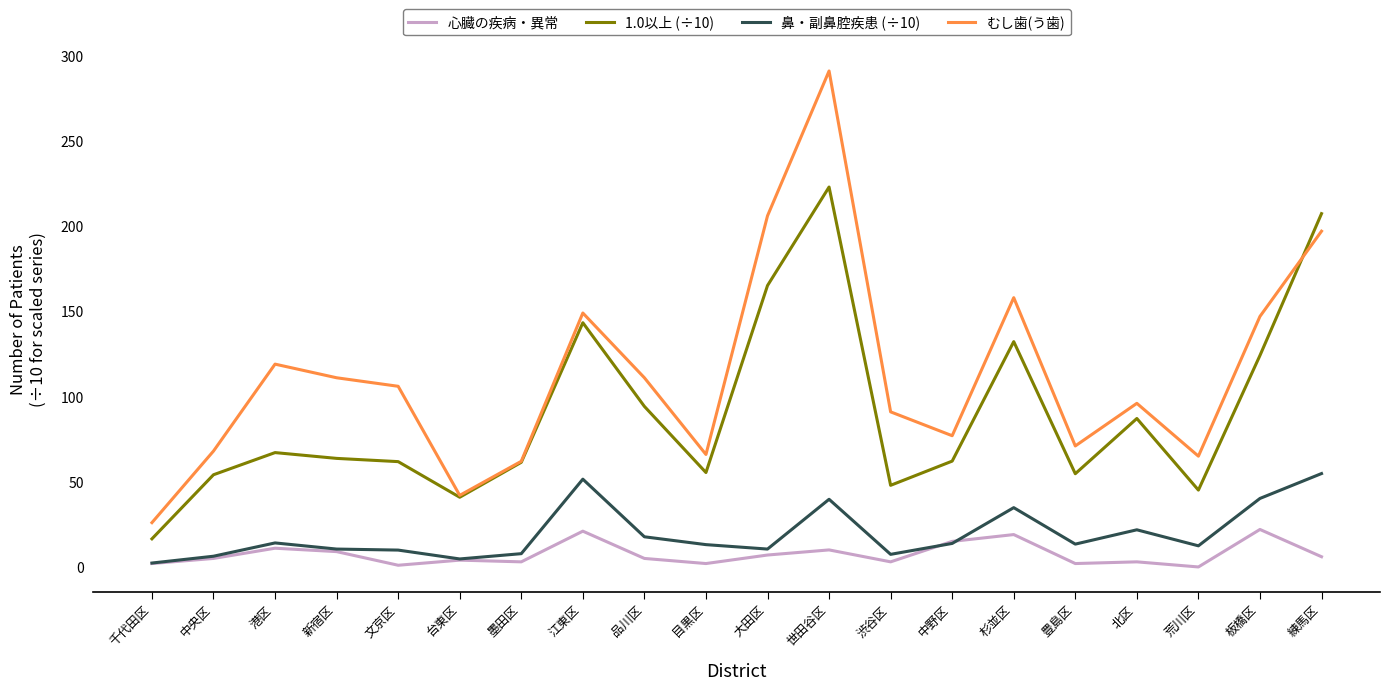

What position from the right is 千代田区?

20